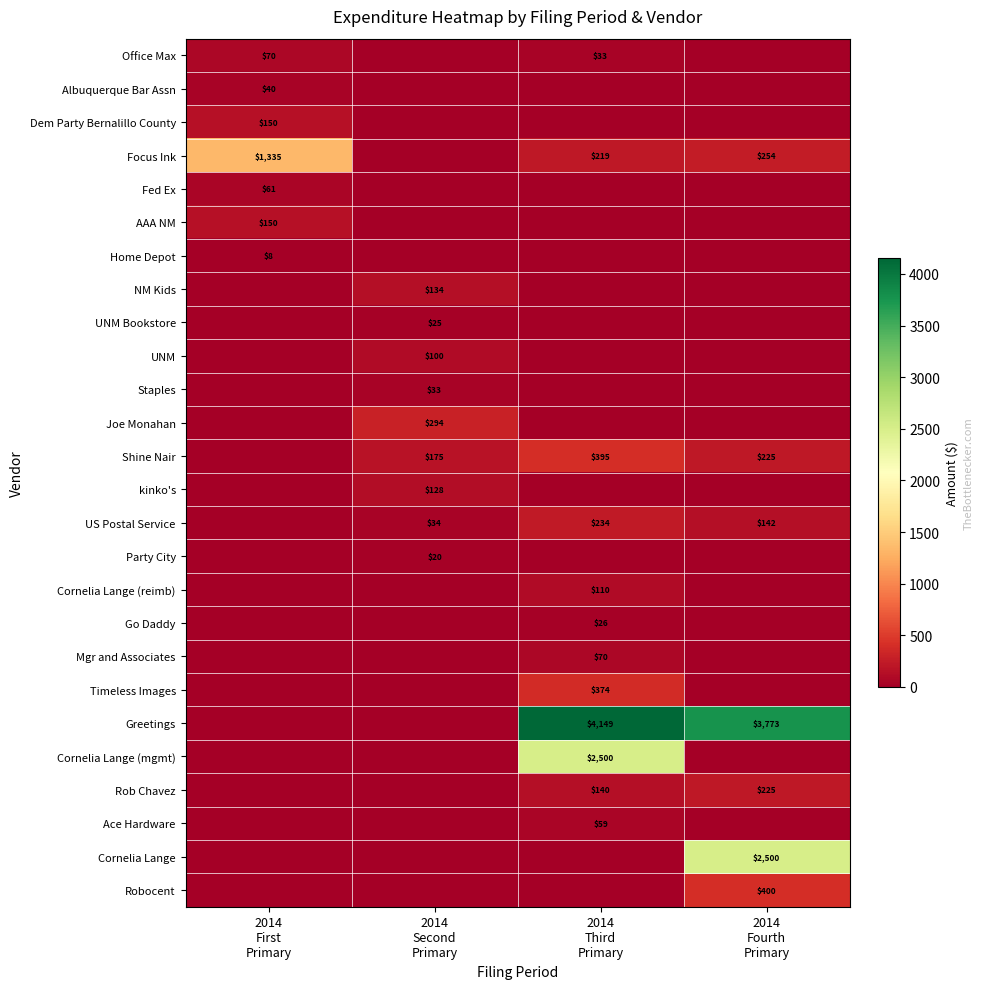

What is the spread (max minus min) of values at 2014
First
Primary?

1335.0